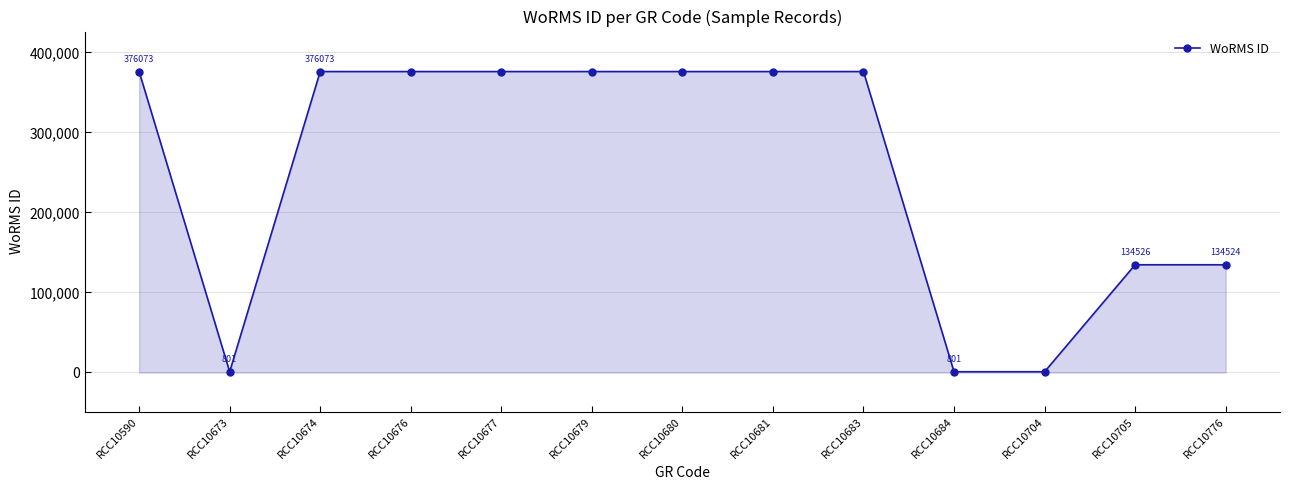

Reading right to left, list all the values displayed in this chart.

RCC10776=134524	RCC10705=134526	RCC10704=801	RCC10684=801	RCC10683=376073	RCC10681=376073	RCC10680=376073	RCC10679=376073	RCC10677=376073	RCC10676=376073	RCC10674=376073	RCC10673=801	RCC10590=376073